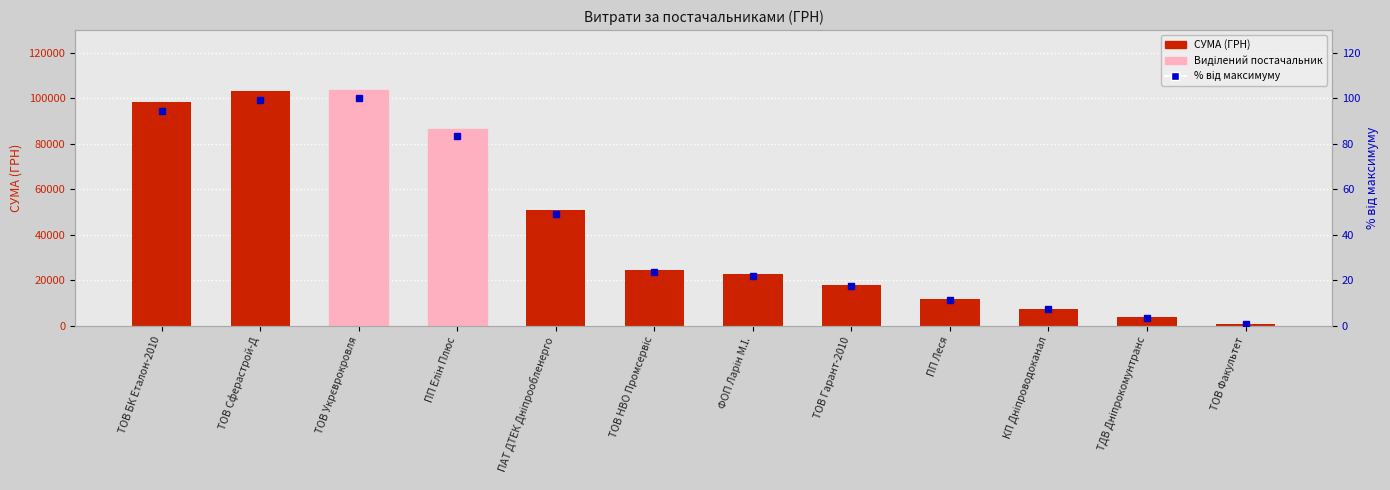

Count the number of categories in the chart.

12